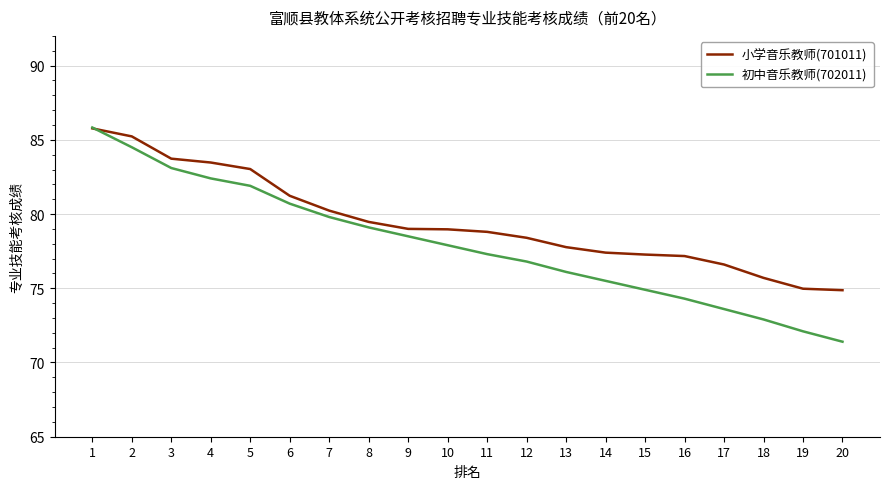

Is the value of 小学音乐教师(701011) at 16 greater than the value of 初中音乐教师(702011) at 4?

No